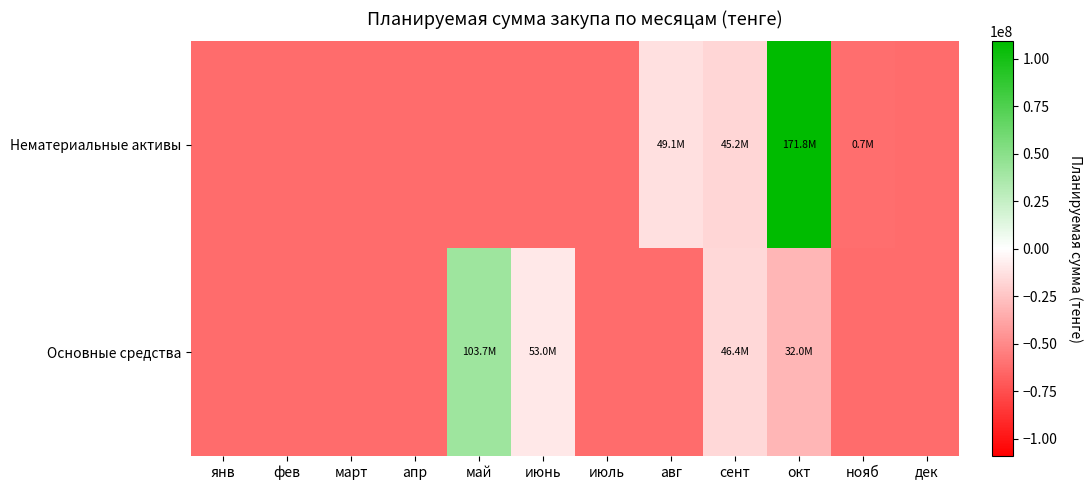

Reading left to right, list all the values displayed in this chart.

Нематериальные активы: янв=-62733836.2	фев=-62733836.2	март=-62733836.2	апр=-62733836.2	май=-62733836.2	июнь=-62733836.2	июль=-62733836.2	авг=-13626693.3	сент=-17577596.2	окт=109052429.3	нояб=-62046514.7	дек=-62733836.2
Основные средства: янв=-62733836.2	фев=-62733836.2	март=-62733836.2	апр=-62733836.2	май=40993681.7	июнь=-9715139.7	июль=-62733836.2	авг=-62733836.2	сент=-16342354.0	окт=-30737813.0	нояб=-62733836.2	дек=-62733836.2